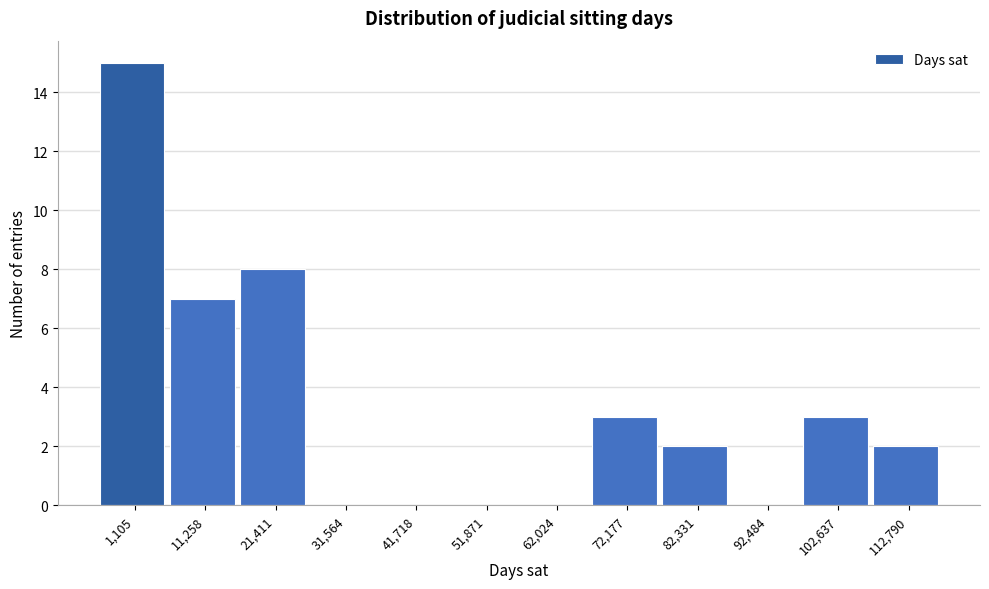

Reading left to right, list all the values displayed in this chart.

1,105=15	11,258=7	21,411=8	31,564=0	41,718=0	51,871=0	62,024=0	72,177=3	82,331=2	92,484=0	102,637=3	112,790=2